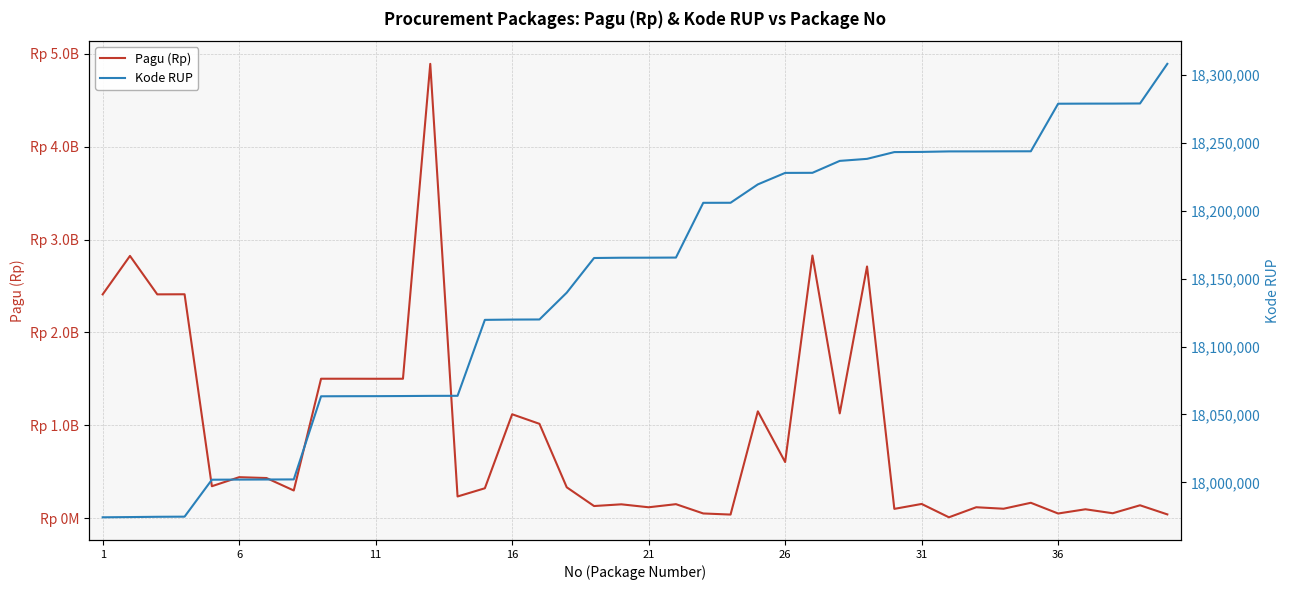

What is the value of the Pagu (Rp) point at the 17th from the left?

2410531200